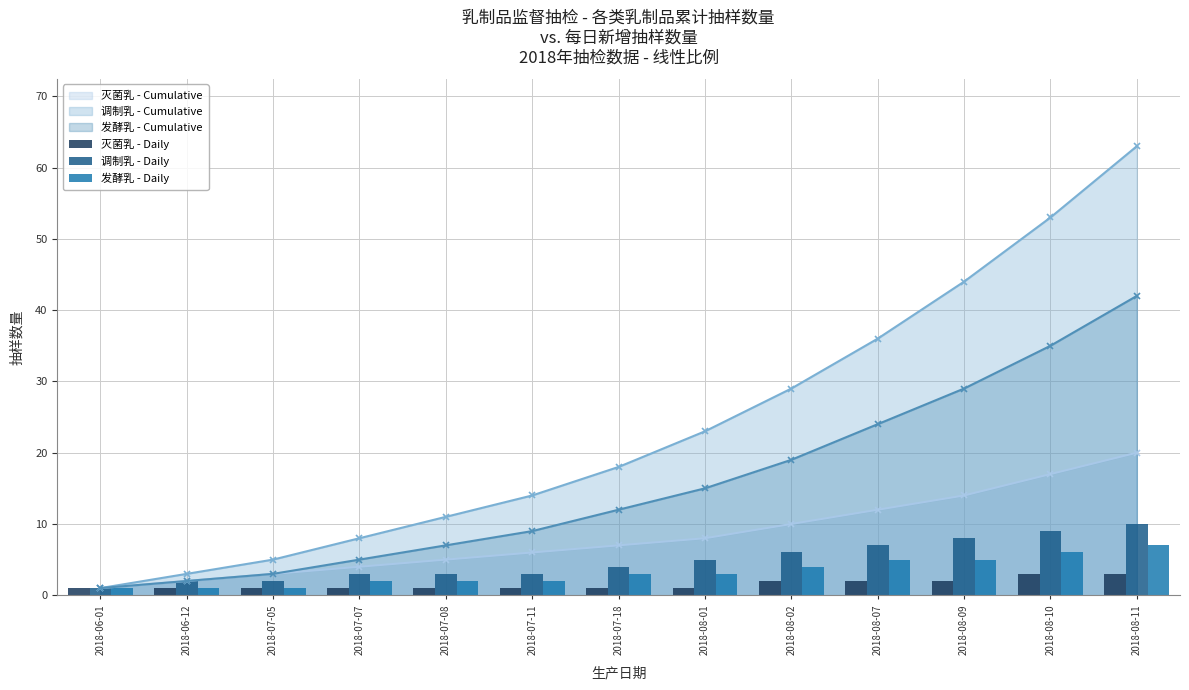

What is the sum of all 发酵乳 - Daily values?

42